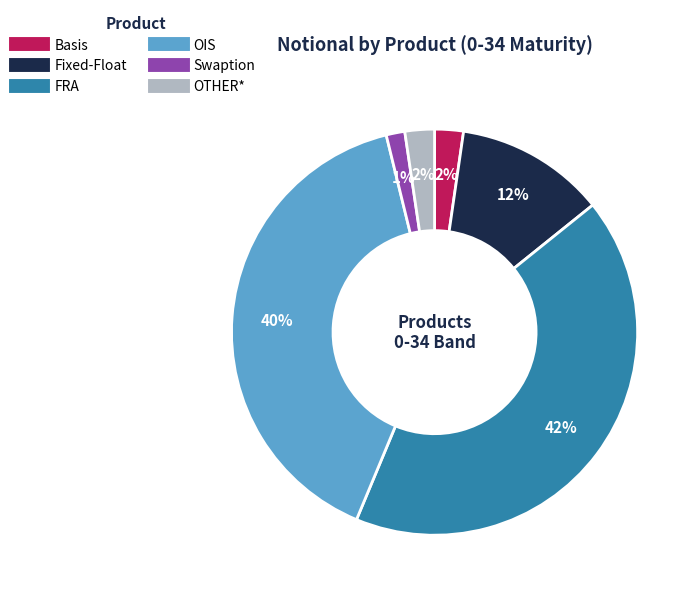

To the nearest percent, what percentage of the pie is Fixed-Float?

12%